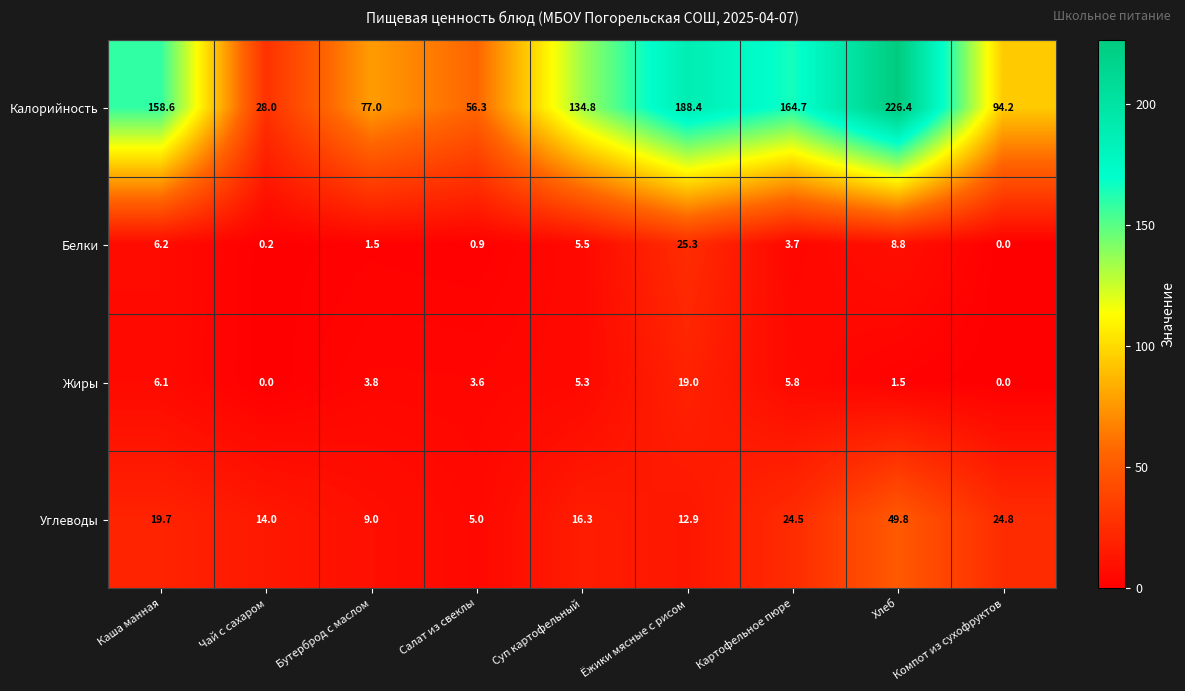

Which series has the largest range (max minus min)?

Калорийность